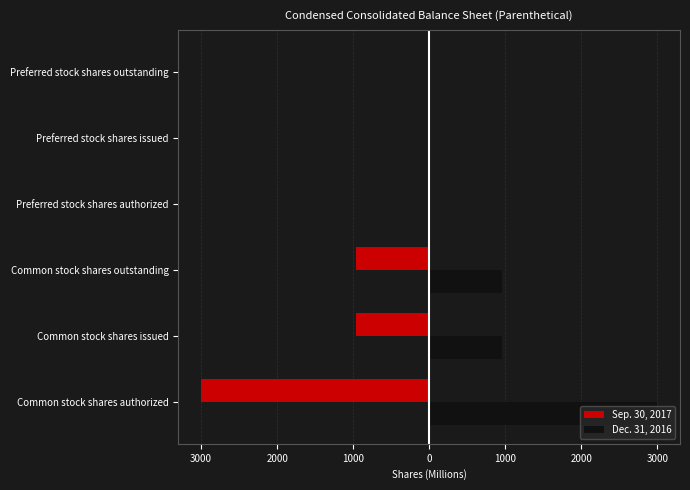

What are all the series names shown in the legend?

Sep. 30, 2017, Dec. 31, 2016